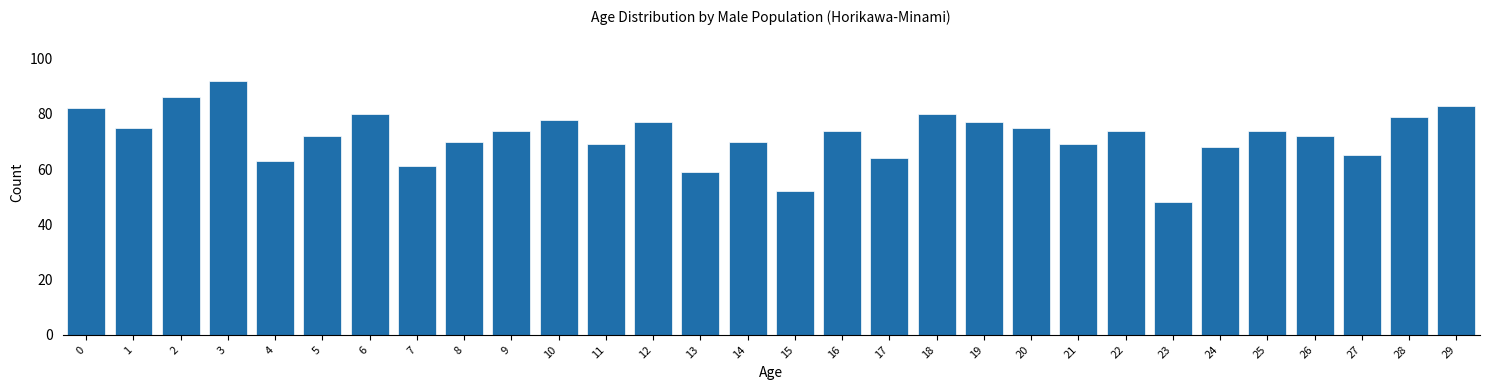

Reading left to right, list all the values displayed in this chart.

0=82	1=75	2=86	3=92	4=63	5=72	6=80	7=61	8=70	9=74	10=78	11=69	12=77	13=59	14=70	15=52	16=74	17=64	18=80	19=77	20=75	21=69	22=74	23=48	24=68	25=74	26=72	27=65	28=79	29=83